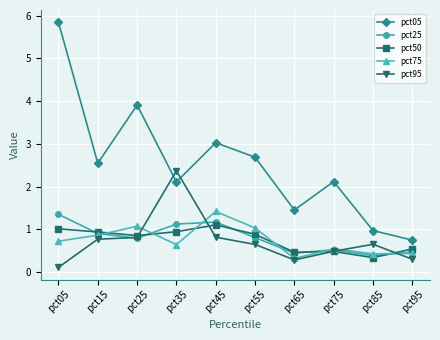

What are all the series names shown in the legend?

pct05, pct25, pct50, pct75, pct95